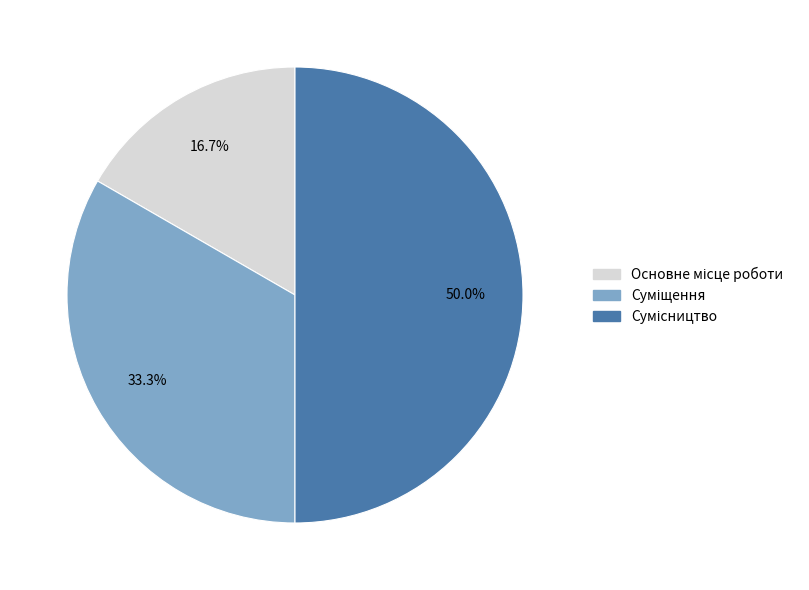

Which slice is the largest?

Сумісництво